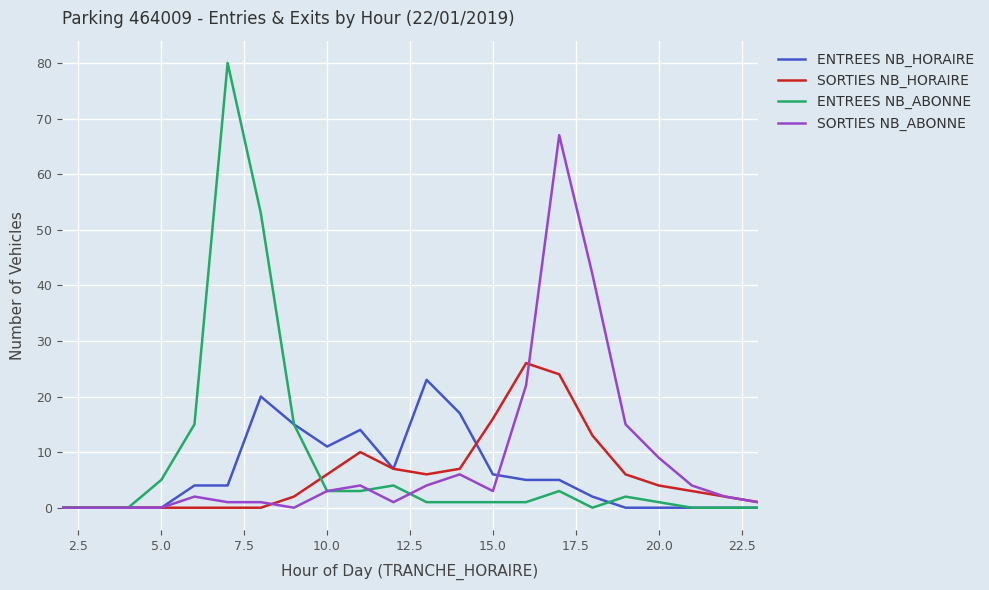

What is the greatest value displayed?

80